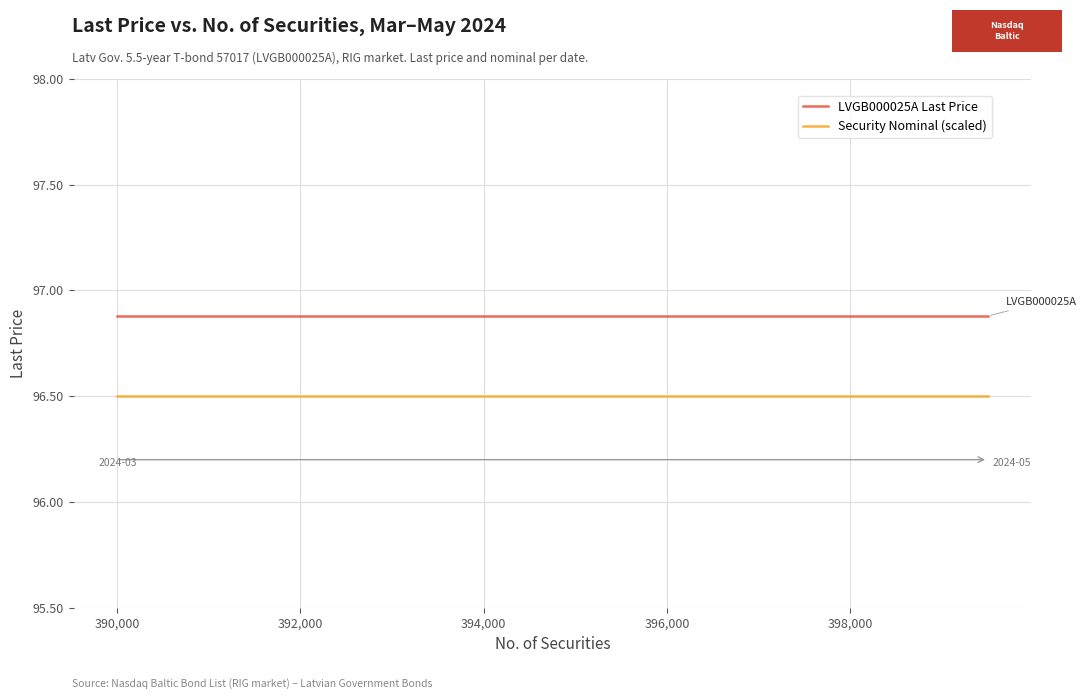

Is this an area chart (filled region under the line)?

No